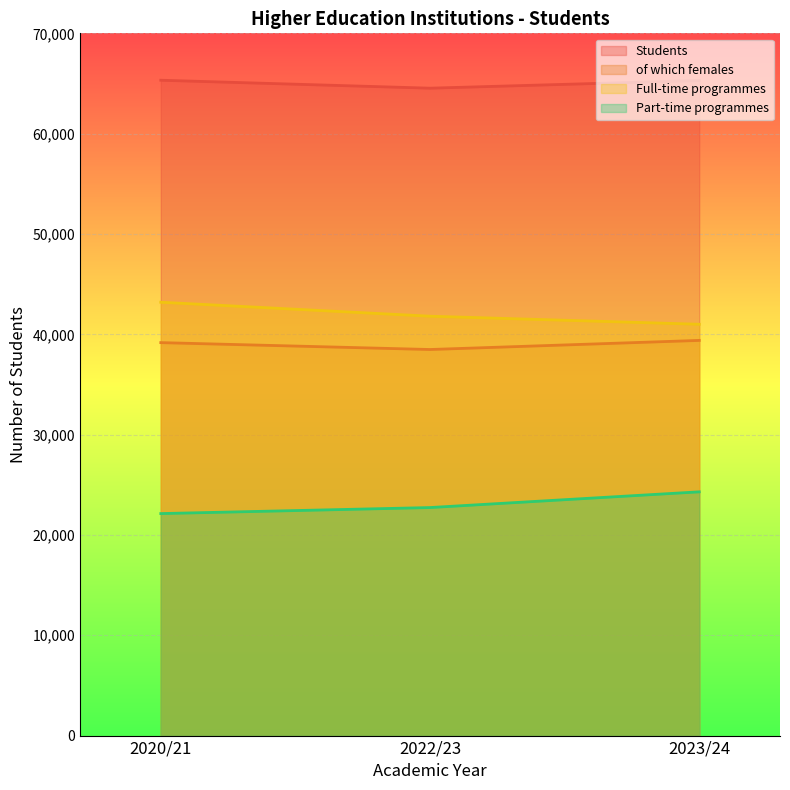

How many lines are shown in the chart?

4